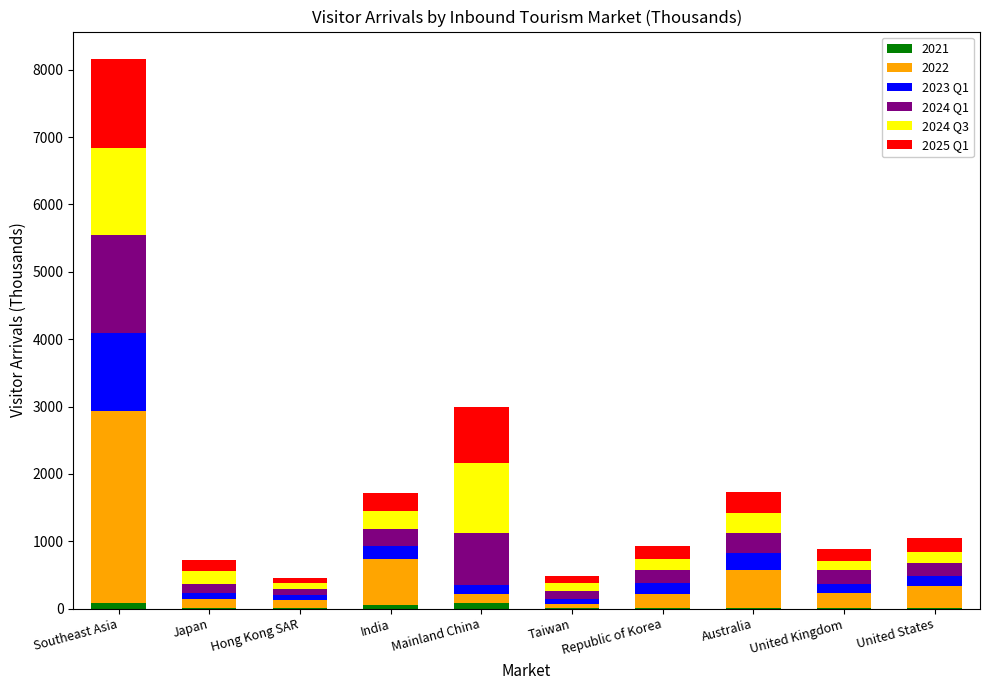

At which category is the sum across all series the highest?

Southeast Asia